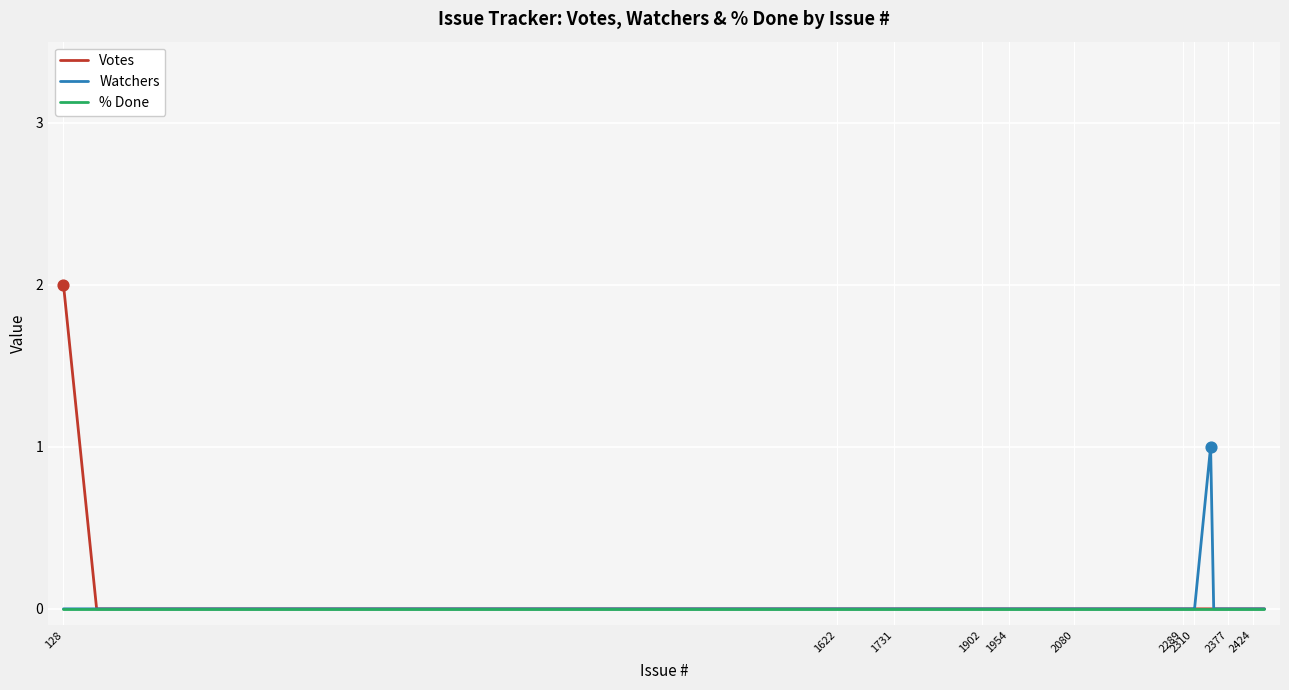

Which series has the widest spread of values?

Votes